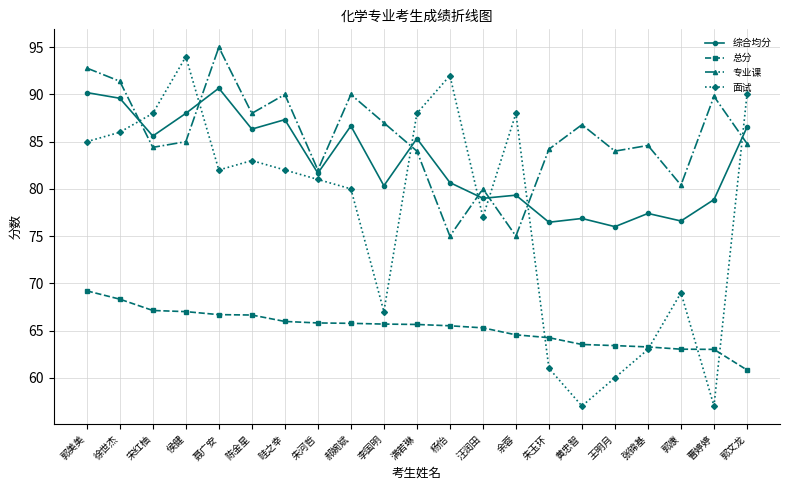

Which series has the largest total across all categories?

专业课